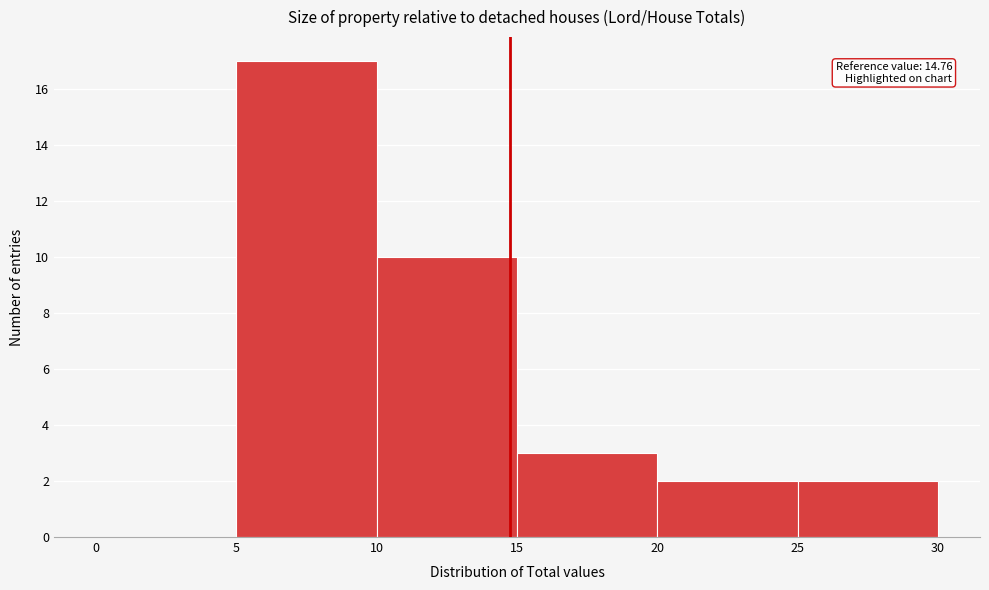

Over which range of the x-axis is the bar tallest?

5 to 10